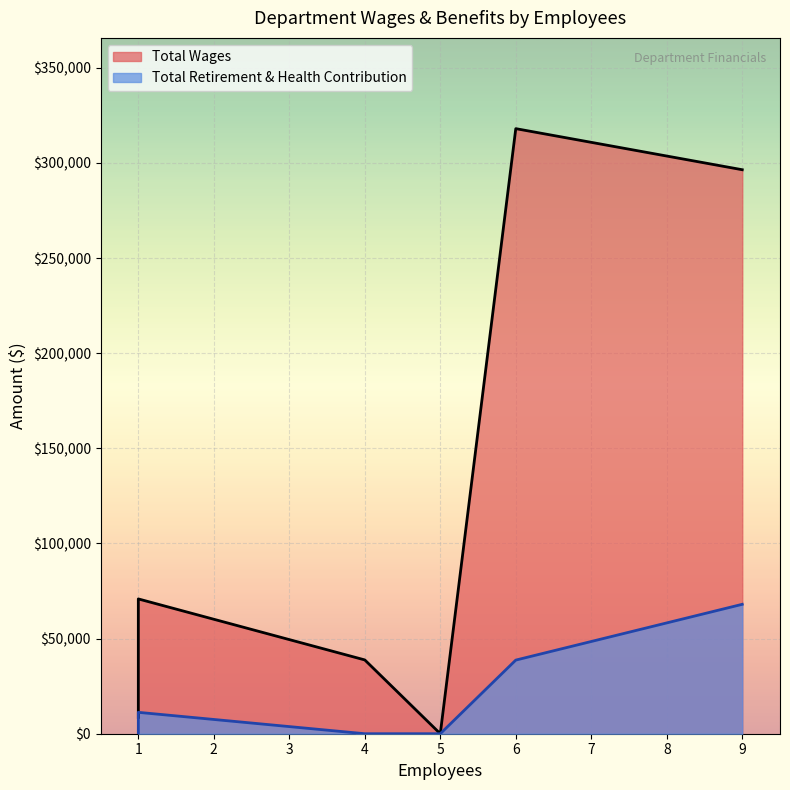

True or false: Total Retirement & Health Contribution and Total Wages cross at least once.

False